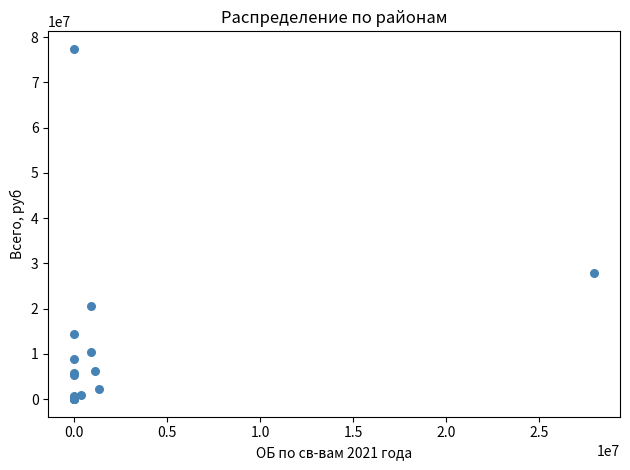

What Y value in the scatter plot is closest to 38694733?

27962859.5